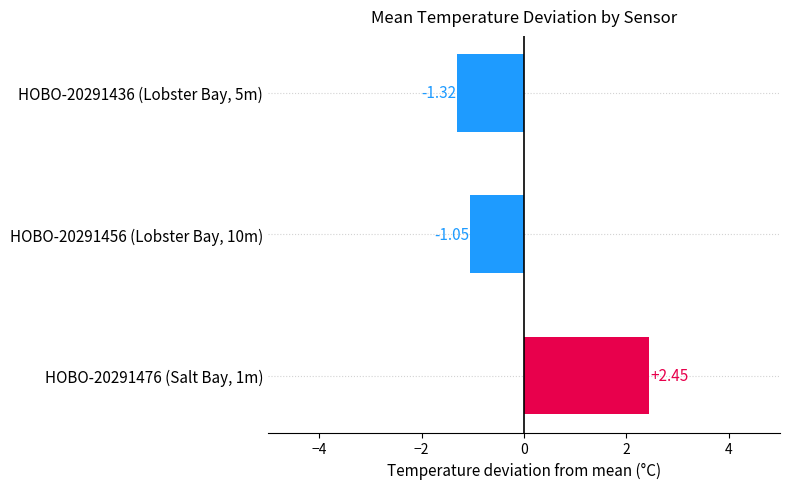

What is the difference between the maximum and minimum values?

3.8